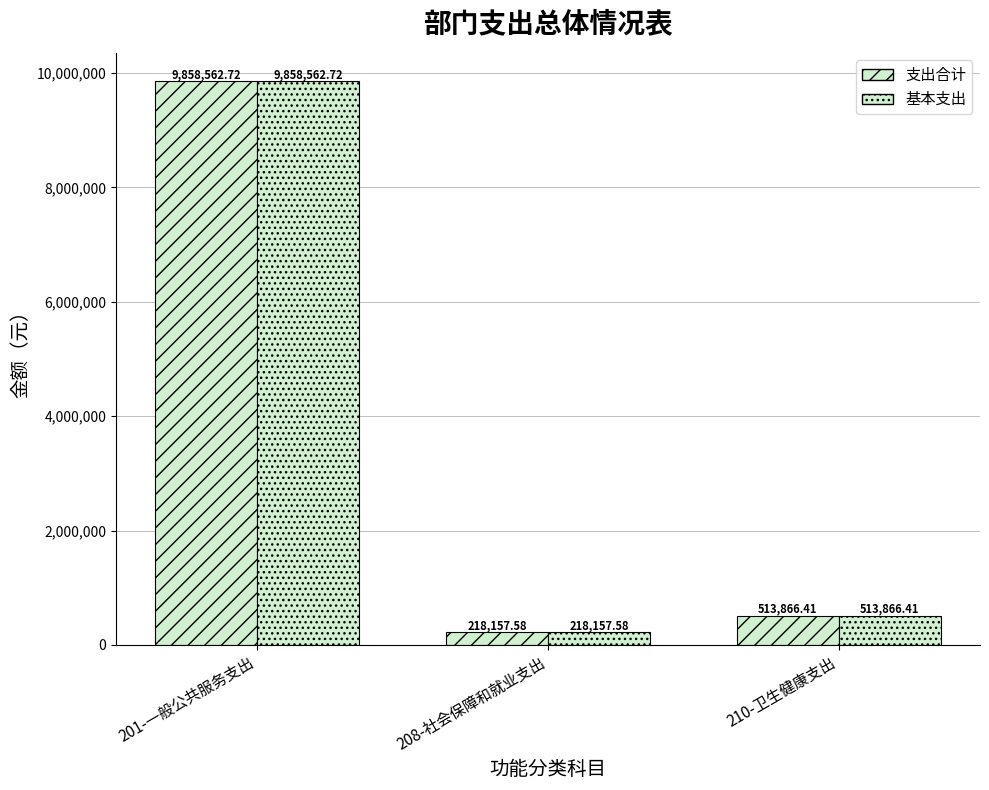

Rank the categories by 支出合计 value from highest to lowest.

201-一般公共服务支出, 210-卫生健康支出, 208-社会保障和就业支出